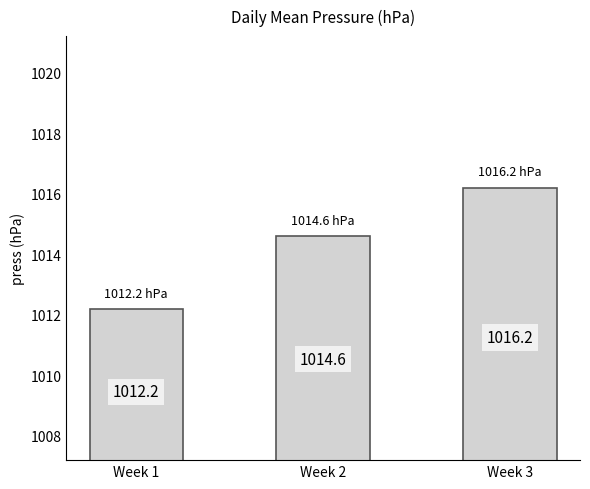

Reading left to right, list all the values displayed in this chart.

Week 1=1012.2	Week 2=1014.6	Week 3=1016.2